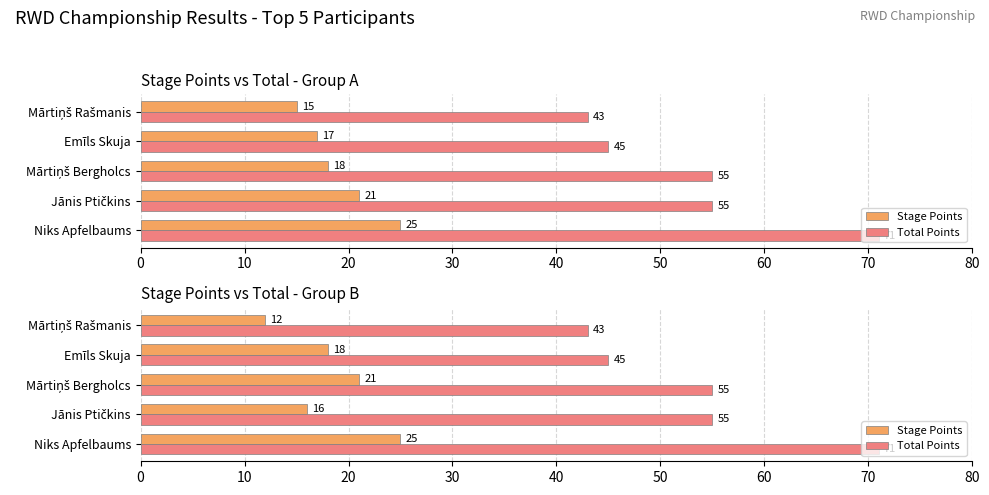

How many data points in Total Points are above 55?

1